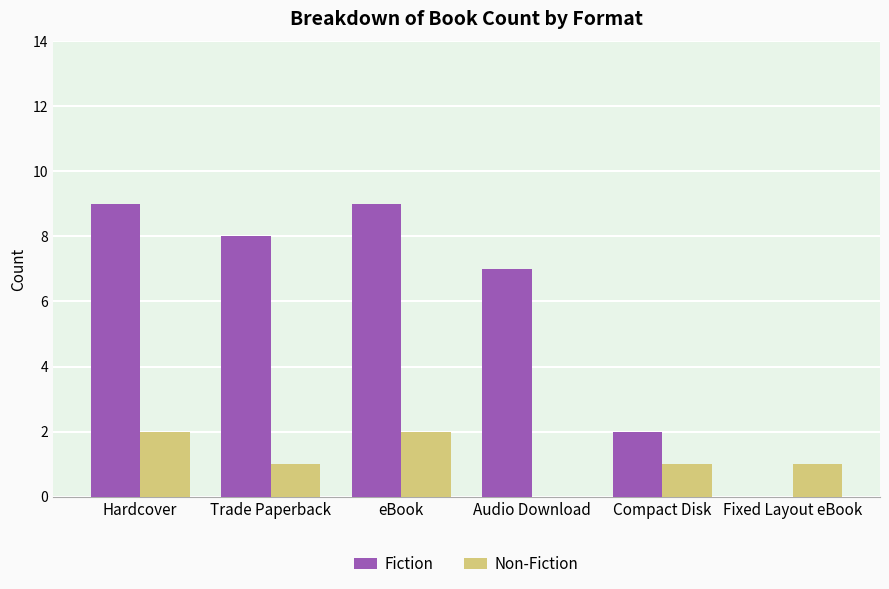

Reading right to left, transcribe all the data shown in this chart.

Fiction: Fixed Layout eBook=0	Compact Disk=2	Audio Download=7	eBook=9	Trade Paperback=8	Hardcover=9
Non-Fiction: Fixed Layout eBook=1	Compact Disk=1	Audio Download=0	eBook=2	Trade Paperback=1	Hardcover=2